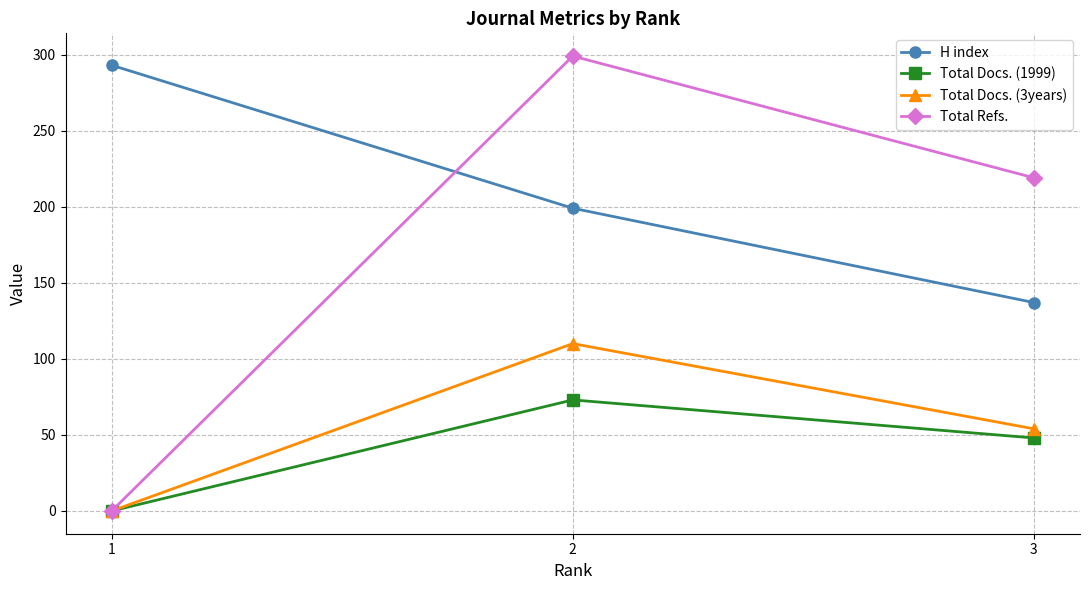

What is the maximum value shown in the chart?

299